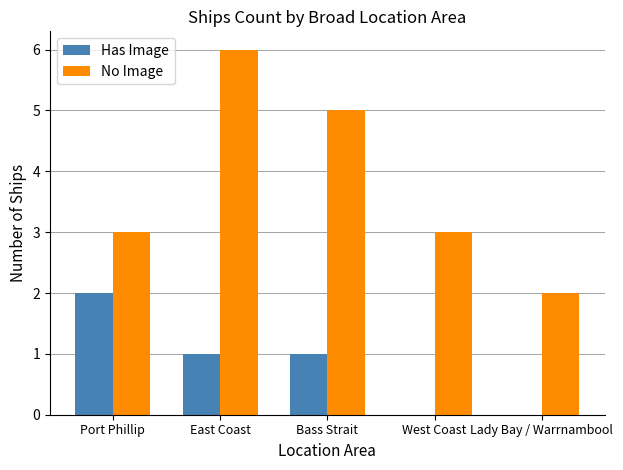

Between Bass Strait and West Coast, which series saw the biggest shift?

No Image